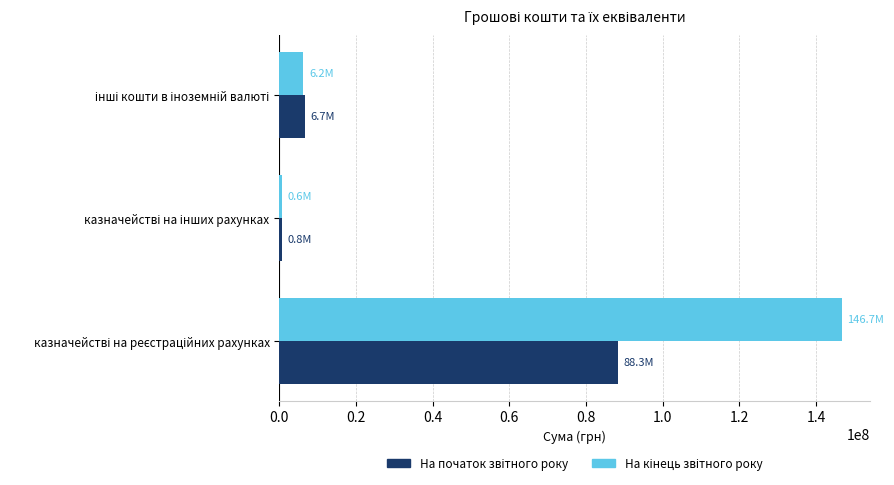

What is the maximum value shown in the chart?

146678238